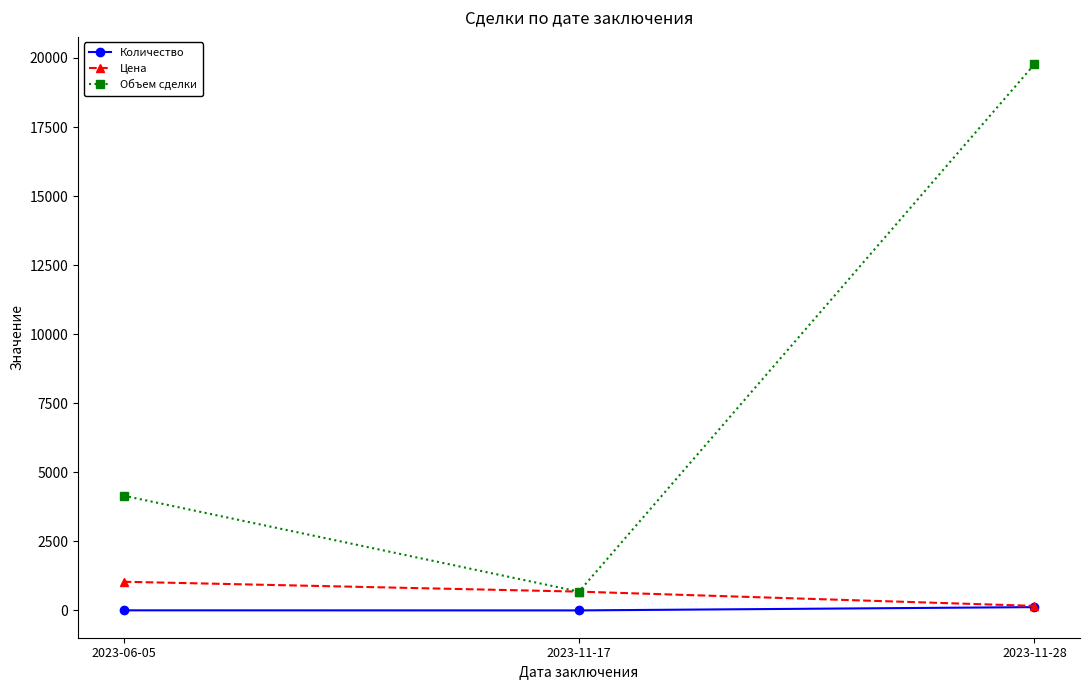

Which series has the largest total across all categories?

Объем сделки